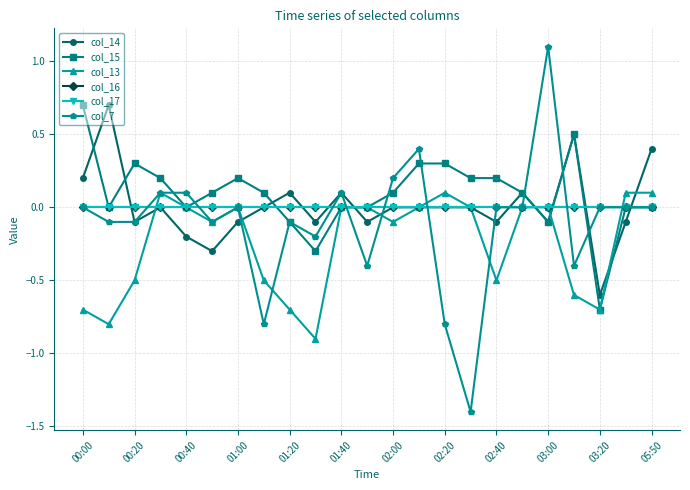

Is this an area chart (filled region under the line)?

No